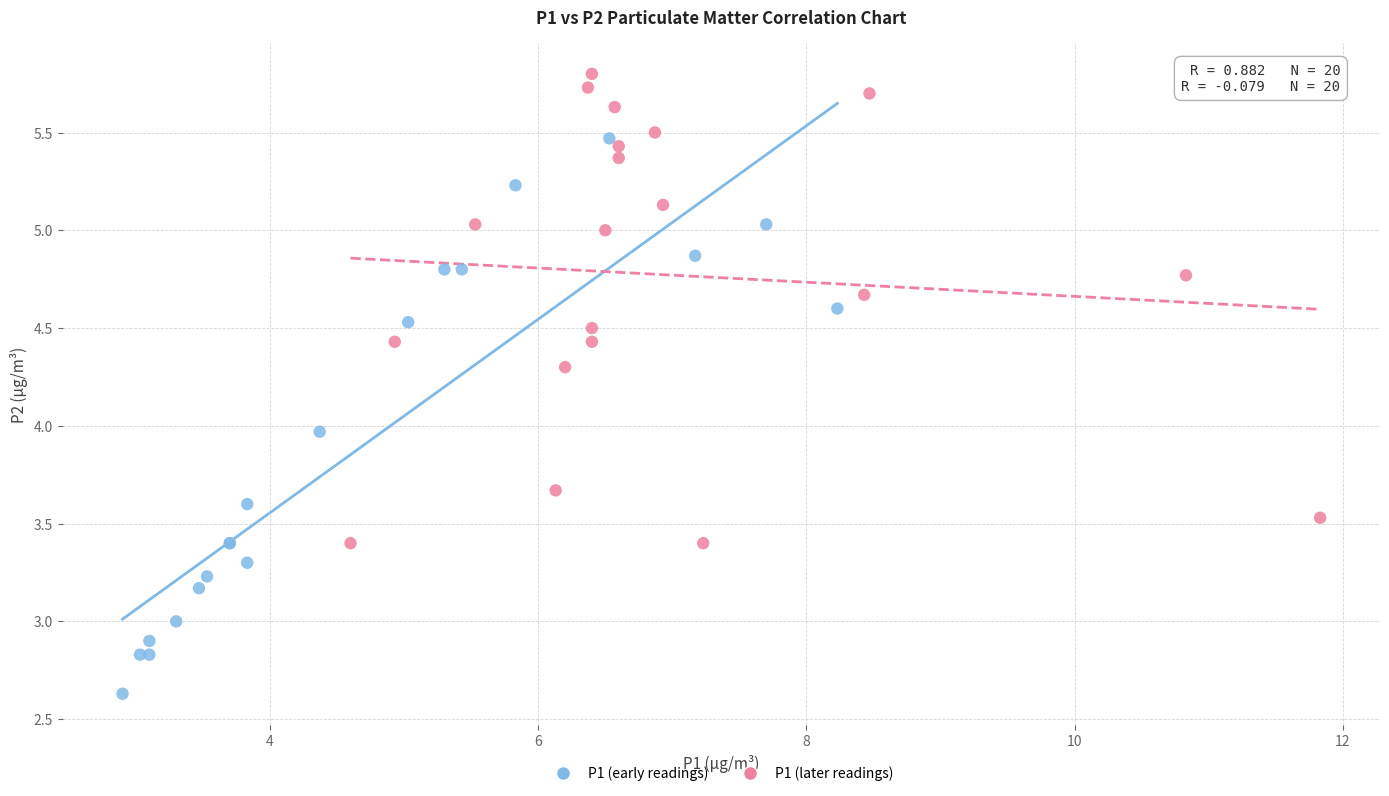

Which series reaches the minimum Y coordinate?

P1 (early readings)